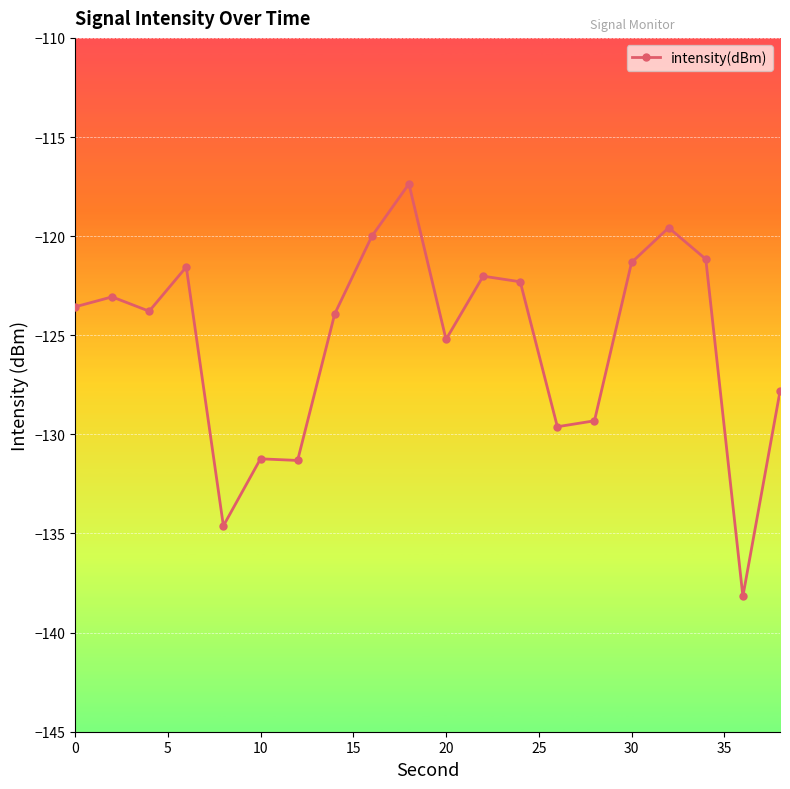

True or false: the data has more than 2 interior local peaks.

True